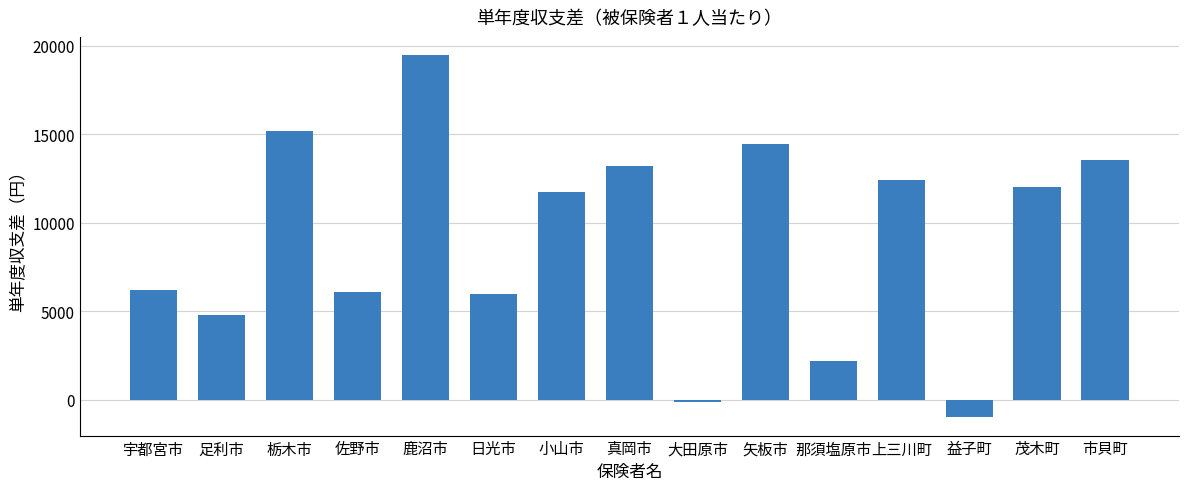

How many categories are shown in the chart?

15